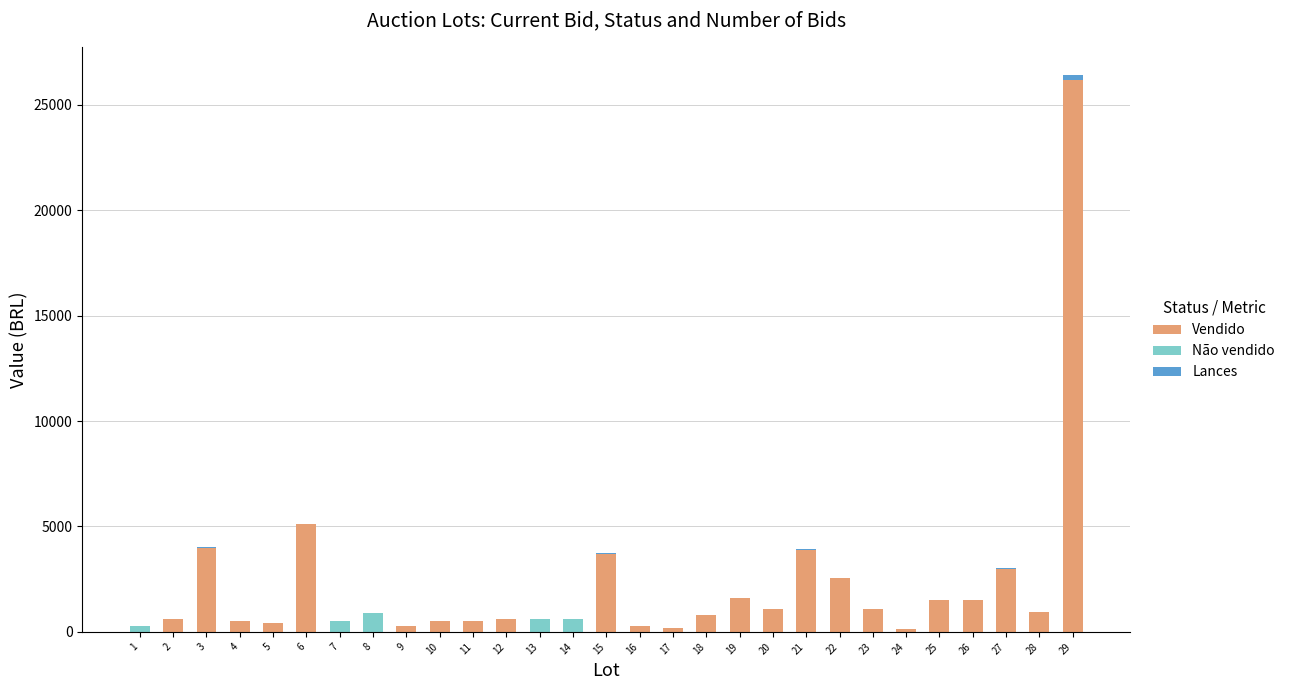

Are the bars grouped side by side (vs. stacked)?

No